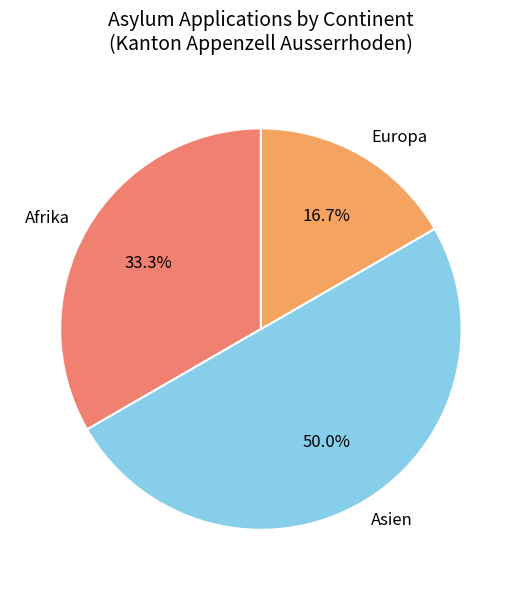

To the nearest percent, what is the average slice percentage?

33%